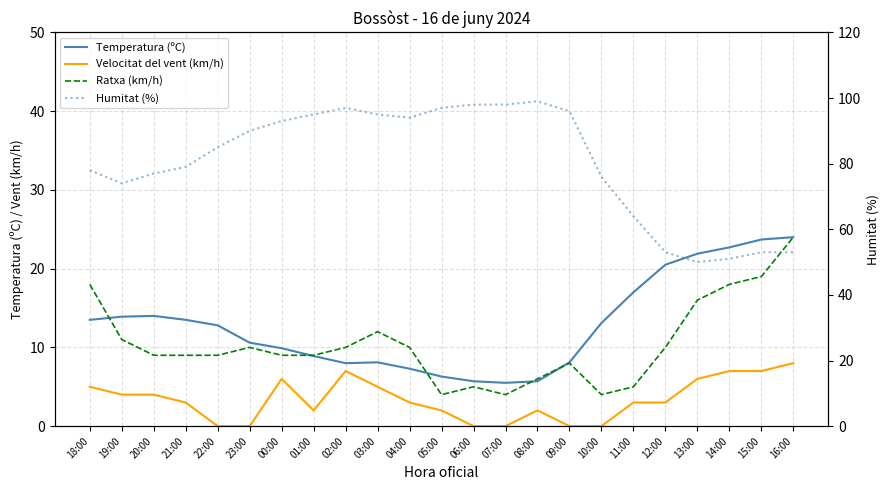

Where do Temperatura (ºC) and Ratxa (km/h) first cross each other?

18:00 and 19:00